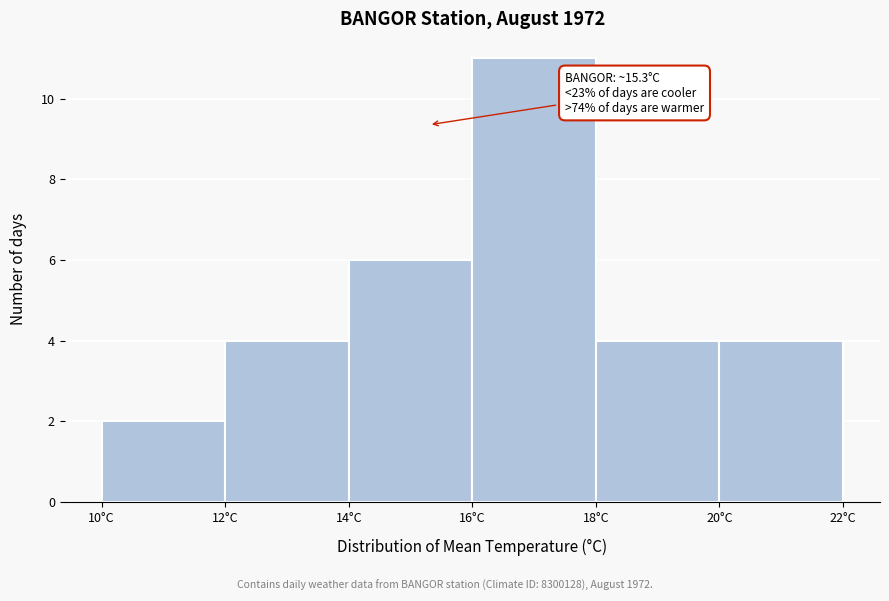

Which range on the x-axis has the tallest bar?

16 to 18